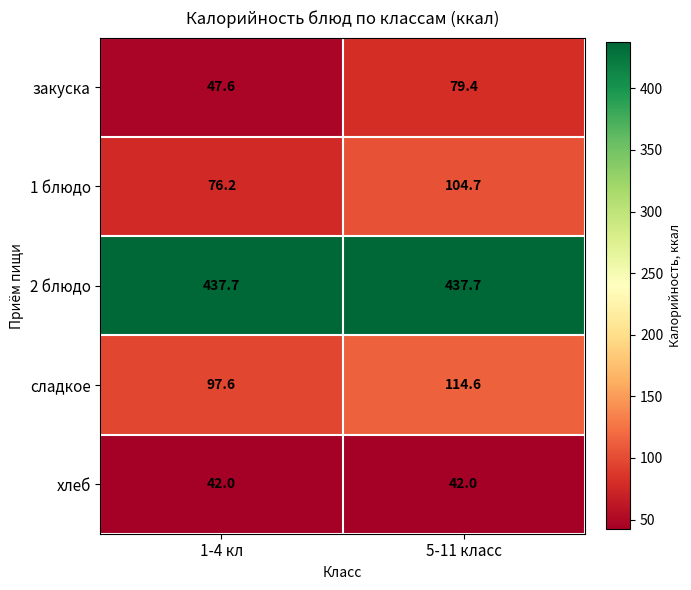

Count the number of categories in the chart.

2